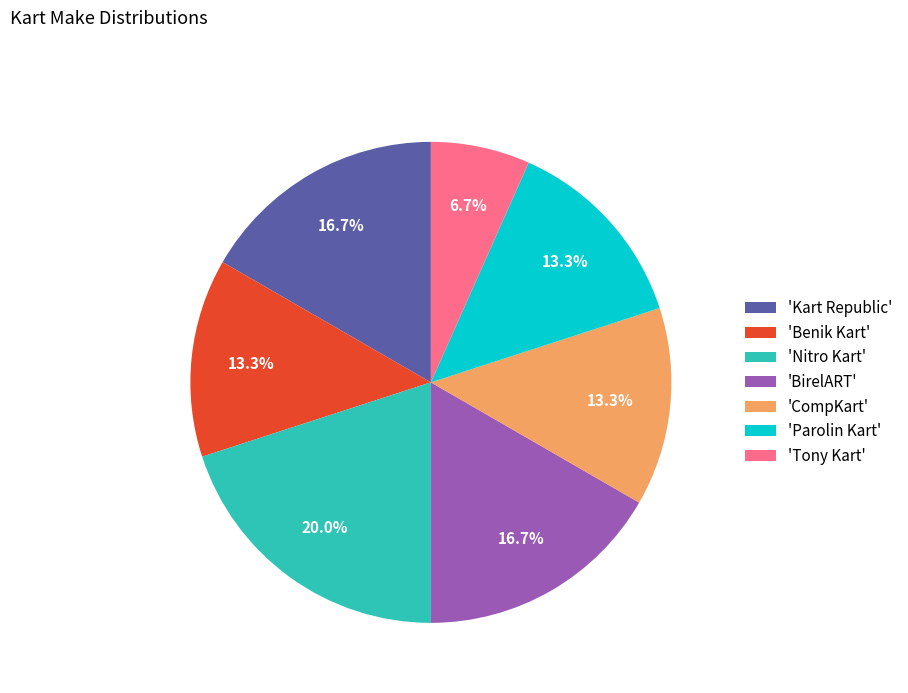

Does 'Parolin Kart' represent more than half of the total?

No